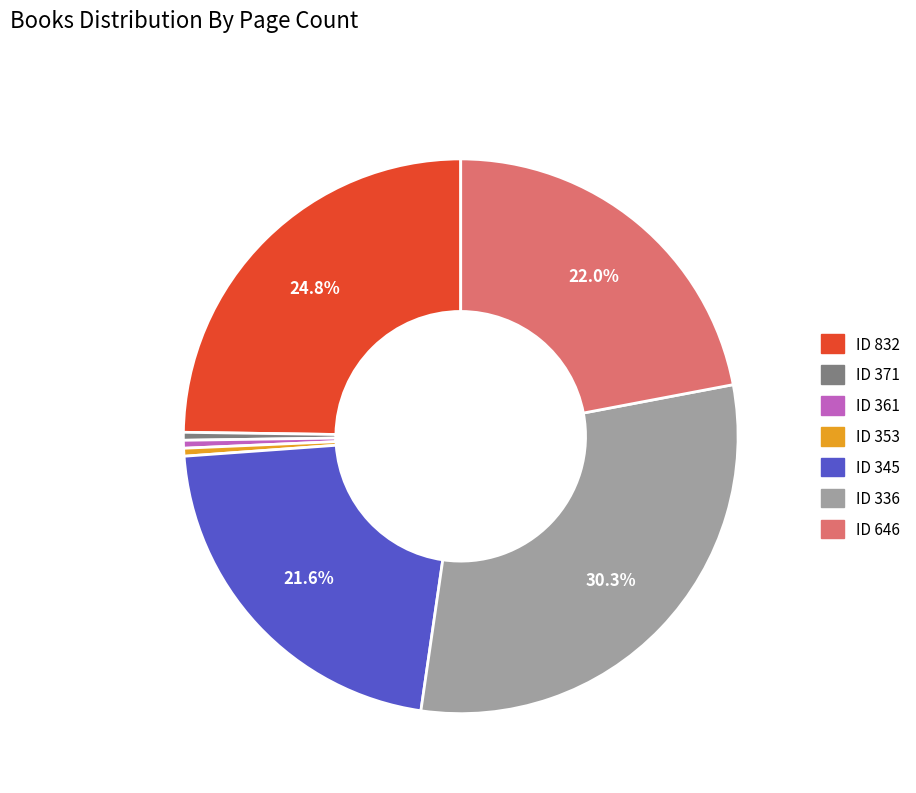

Is there any slice that represents more than half of the pie?

No